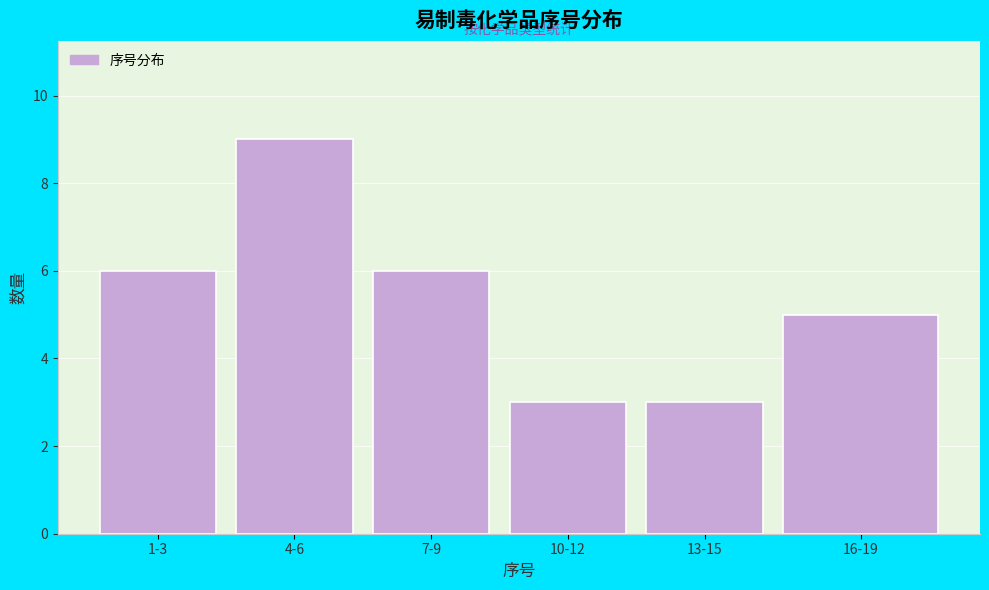

Reading left to right, what are all the values shown in this chart?

1-3=6	4-6=9	7-9=6	10-12=3	13-15=3	16-19=5